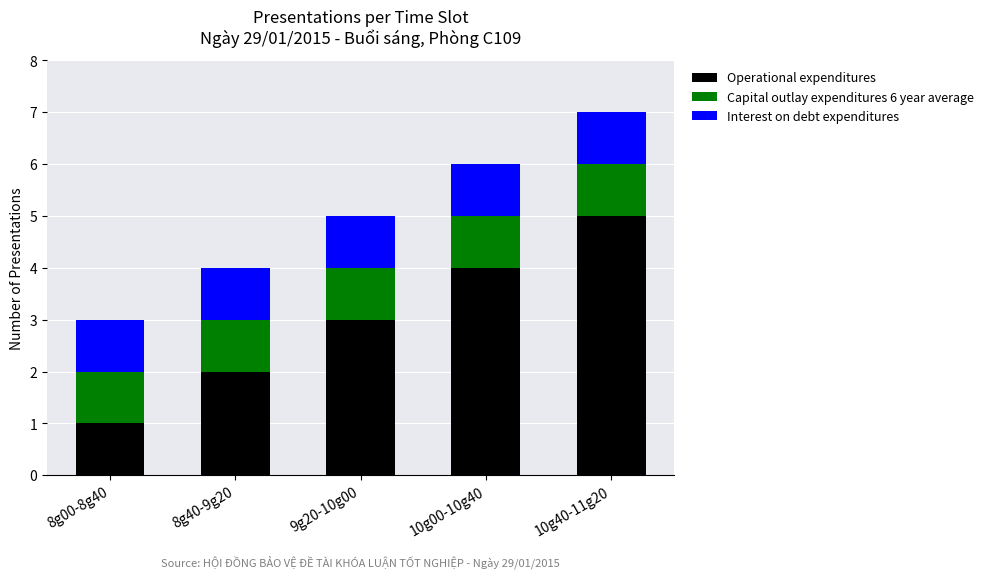

What is the difference between the maximum and minimum values in the Operational expenditures series?

4